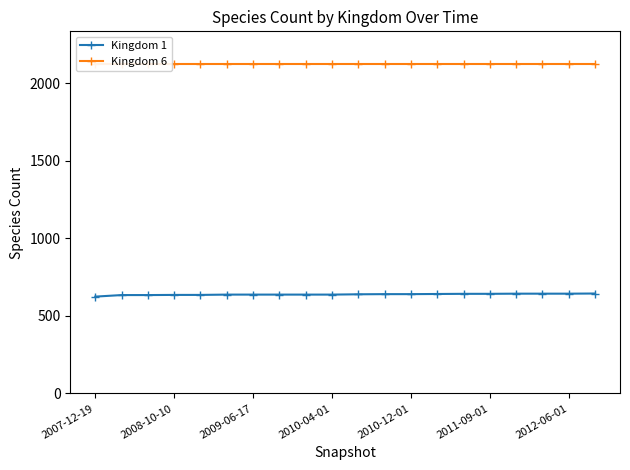

List the series in order of their peak value, highest first.

Kingdom 6, Kingdom 1